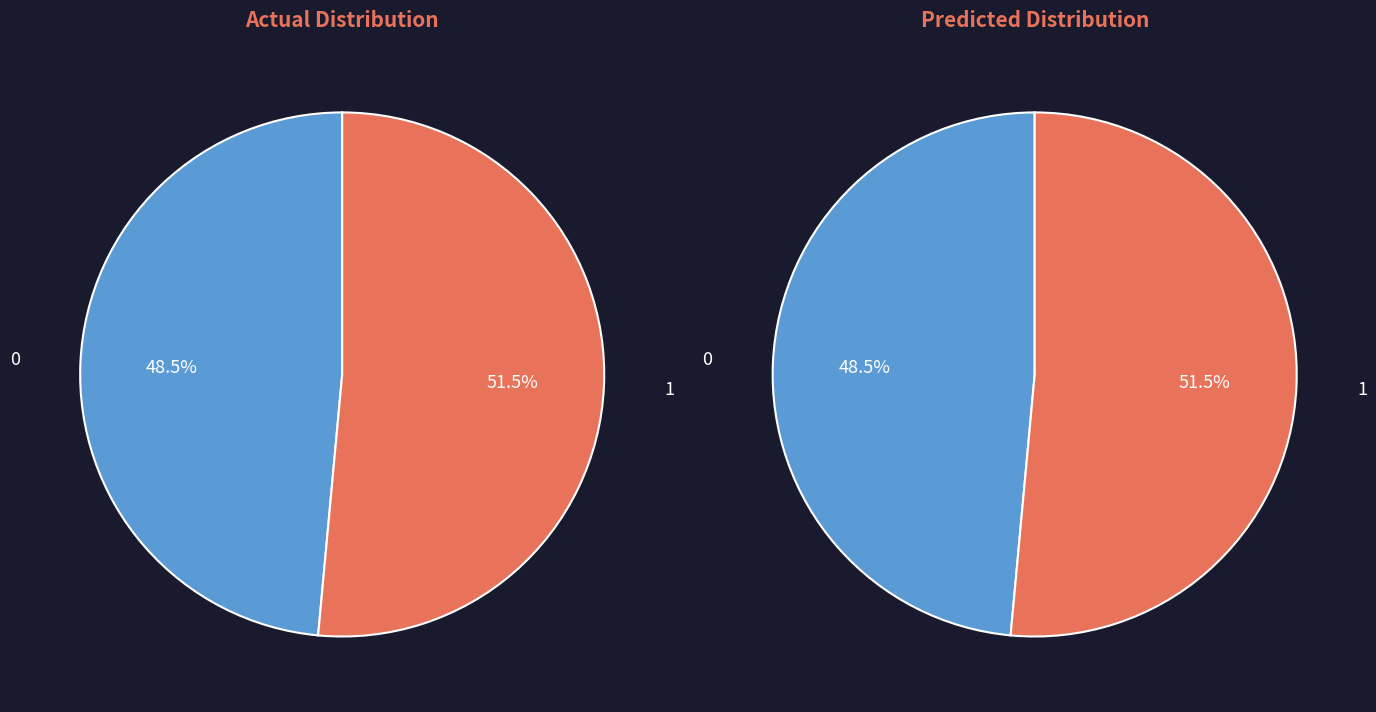

Is there any slice that represents more than half of the pie?

Yes